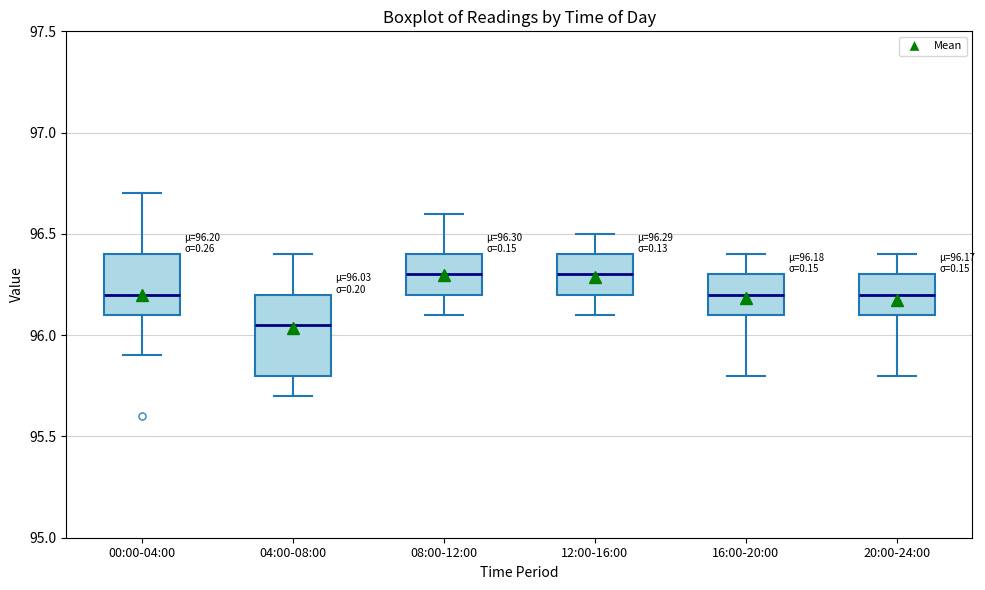

Comparing the boxes themselves (not the whiskers), which one is the tallest?

04:00-08:00